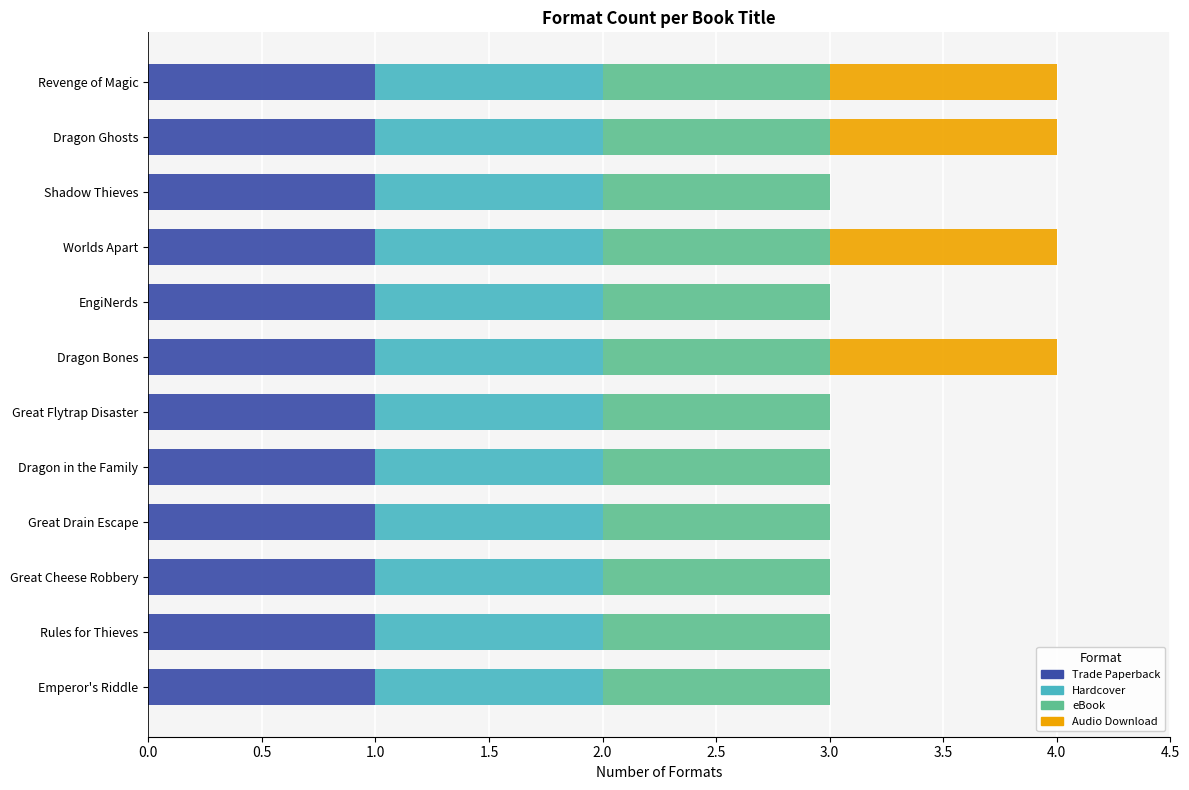

What is the sum of all Trade Paperback values?

12